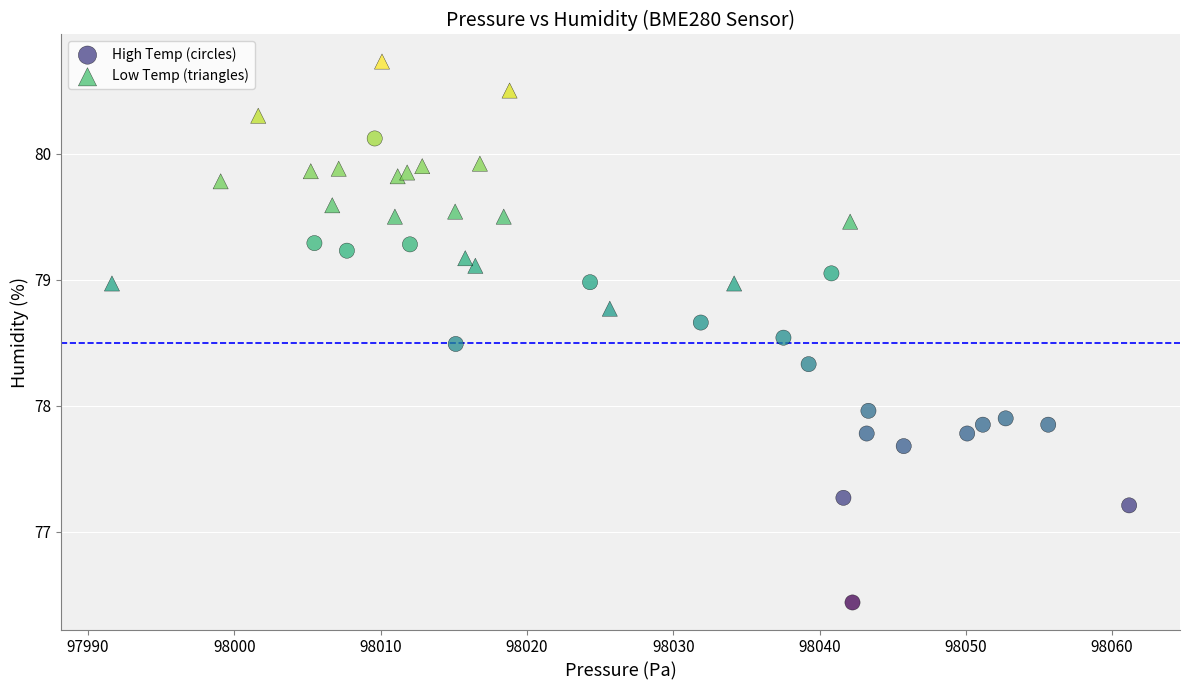

Which series contains the highest Y value?

Low Temp (triangles)